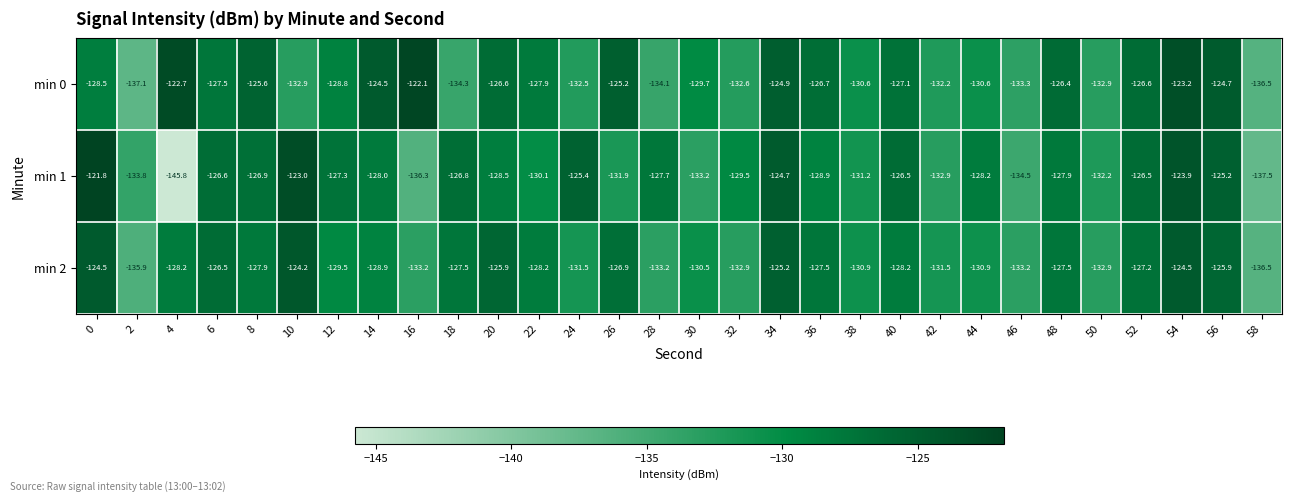

At which category is the sum across all series the highest?

54